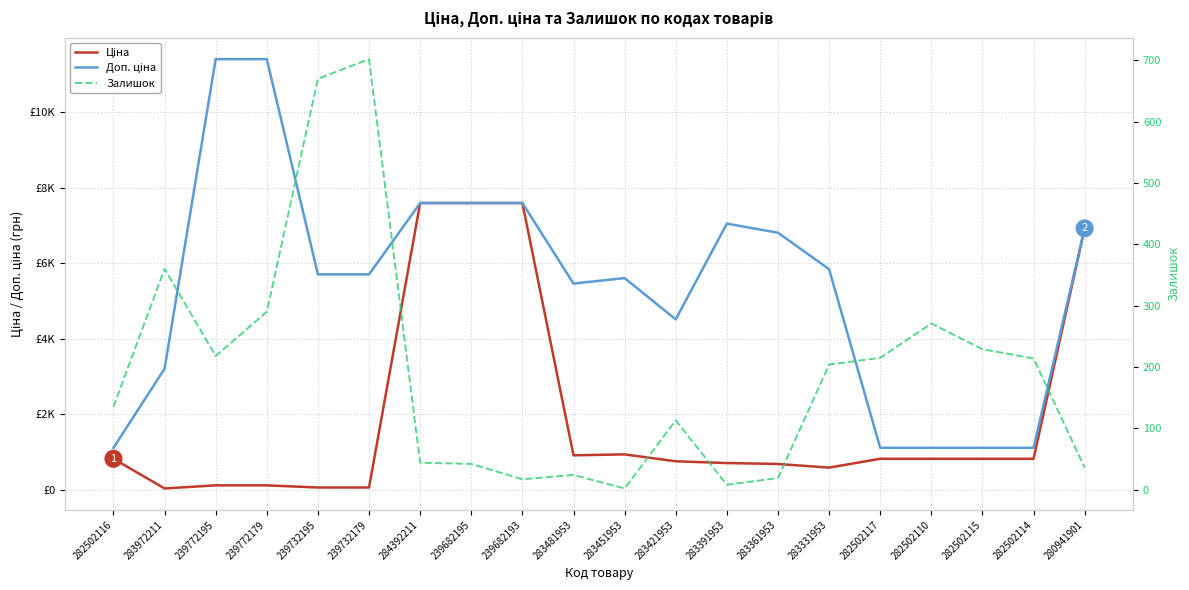

Is it true that Ціна equals 1590.0 at 280941901?

False